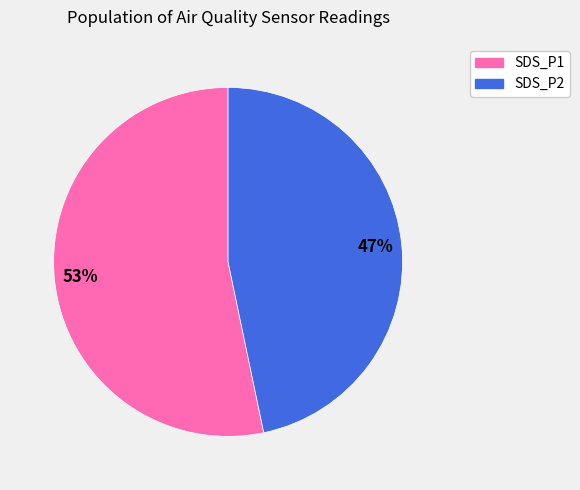

Approximately how many times larger is the value at SDS_P2 compared to SDS_P1?

0.9